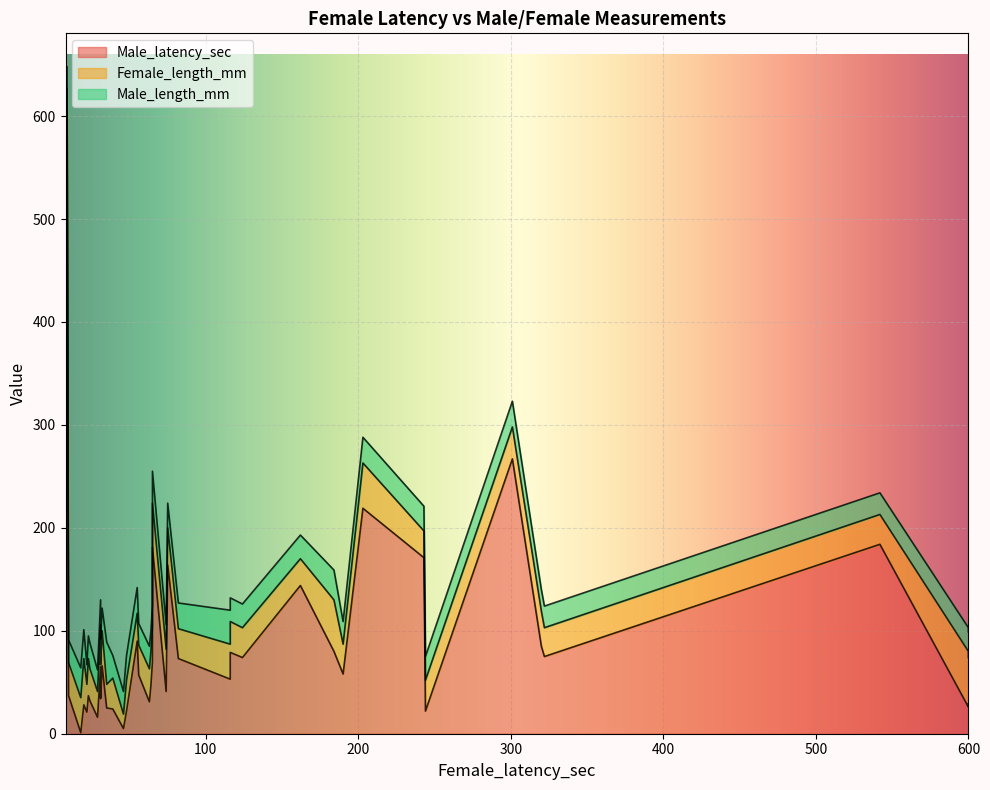

At which category does Female_length_mm reach its first local valley?

9